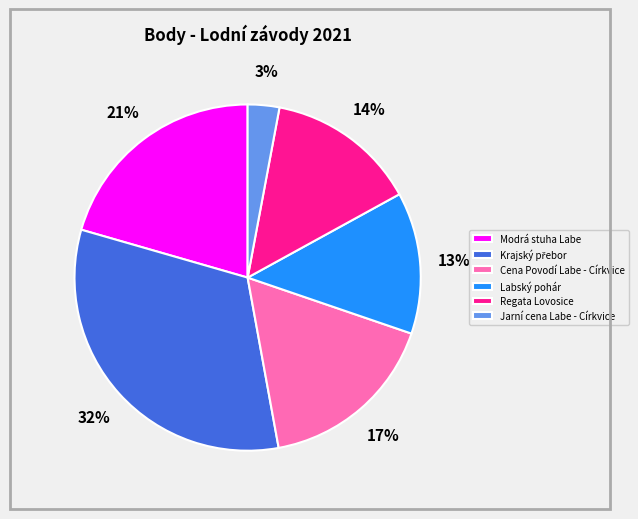

What is the ratio of the value at Cena Povodí Labe - Církvice to the value at Labský pohár?

1.3